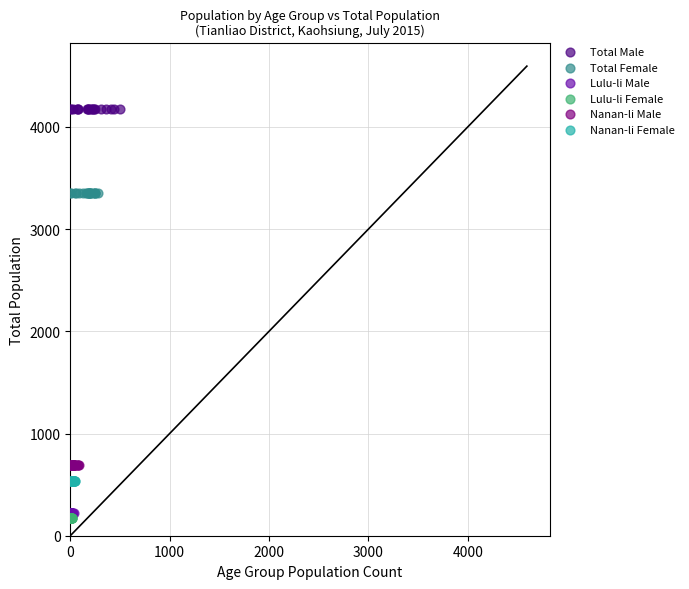

Which series reaches the maximum Y coordinate?

Total Male